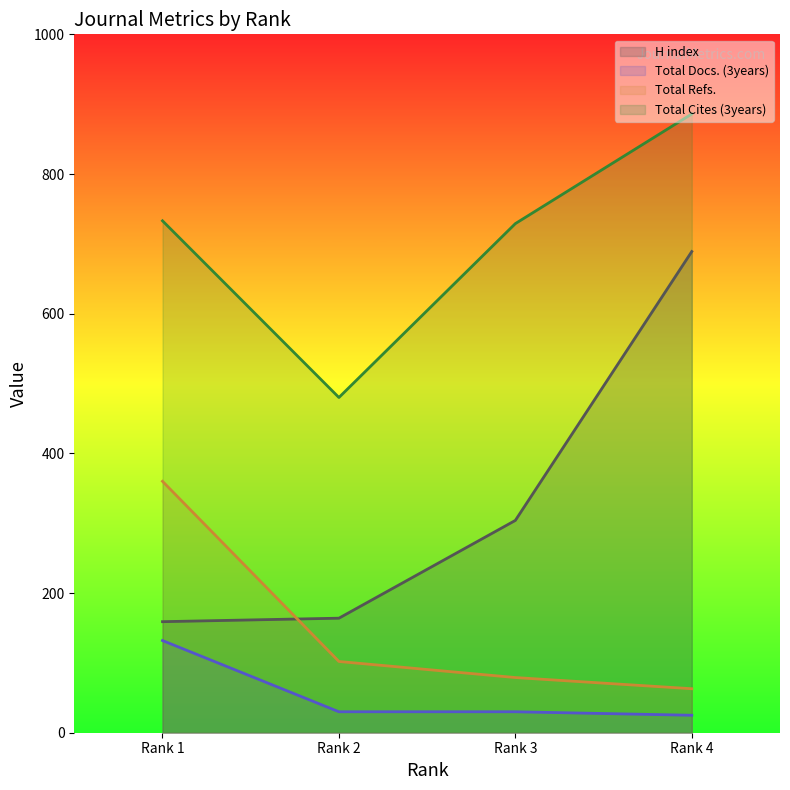

True or false: H index and Total Cites (3years) intersect in this chart.

False